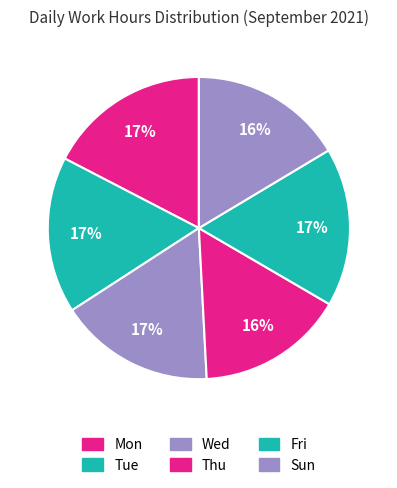

How much of the chart is everything except Fri?

83.0%